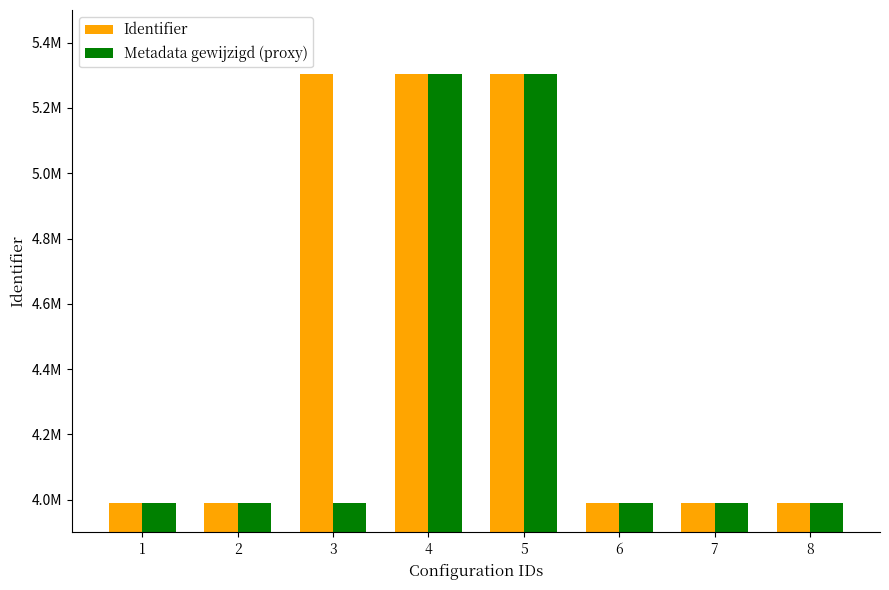

Are the bars grouped side by side (vs. stacked)?

Yes